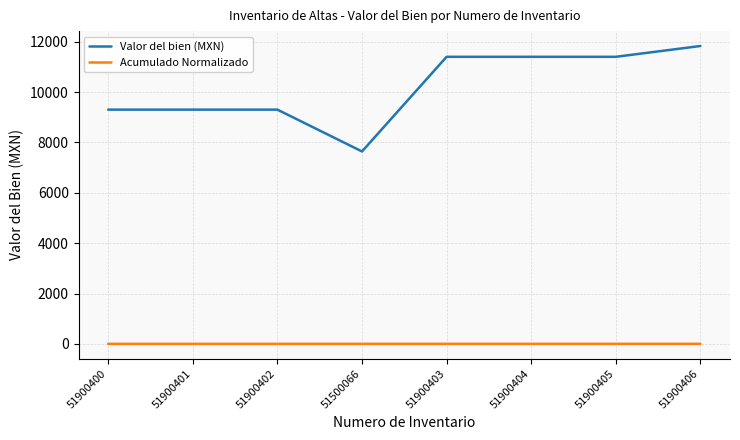

Which series has the largest range (max minus min)?

Valor del bien (MXN)